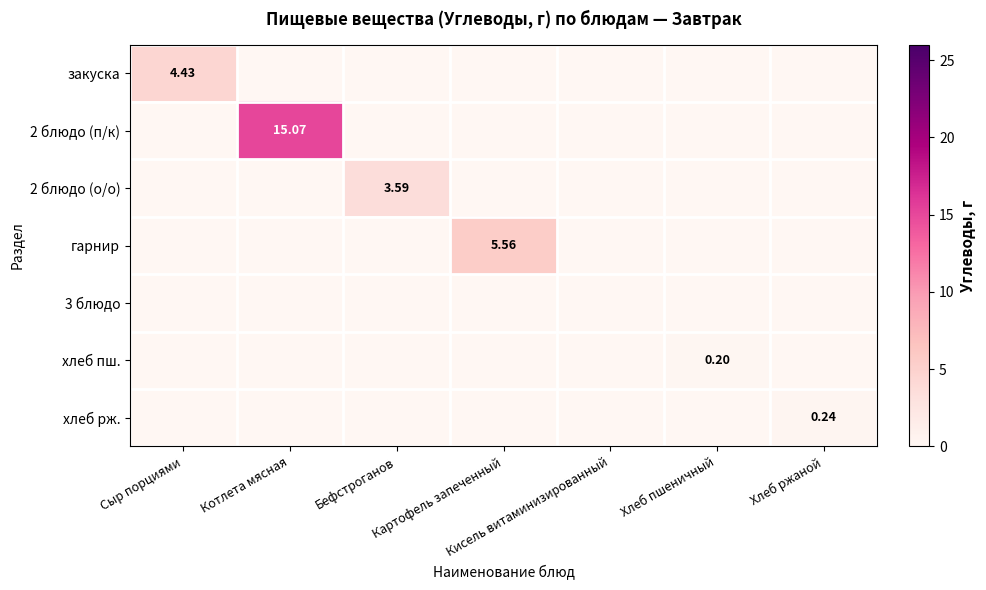

What is the difference between the maximum and minimum values in the хлеб пш. series?

0.2